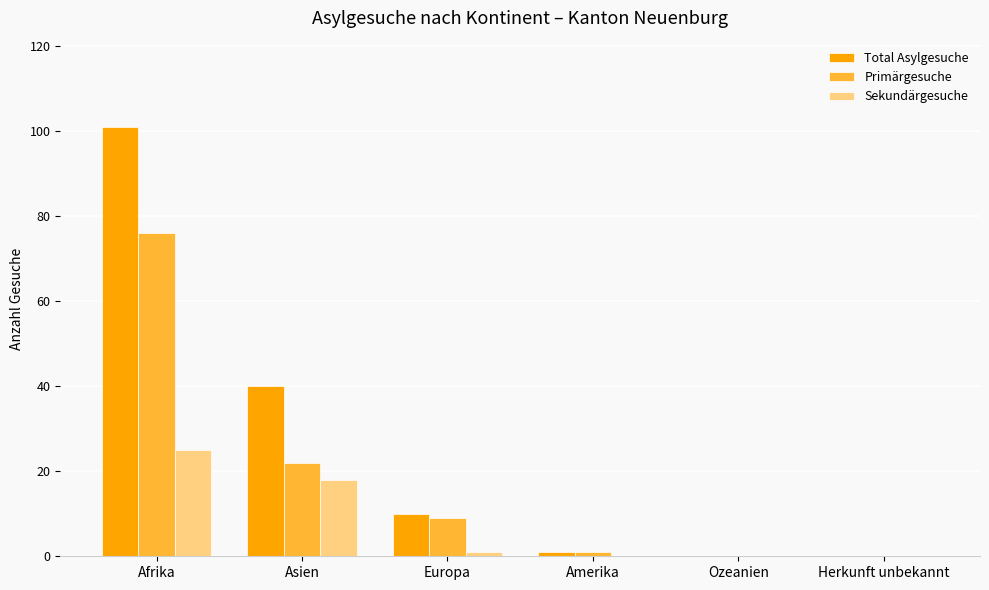

What is the sum of all Primärgesuche values?

108